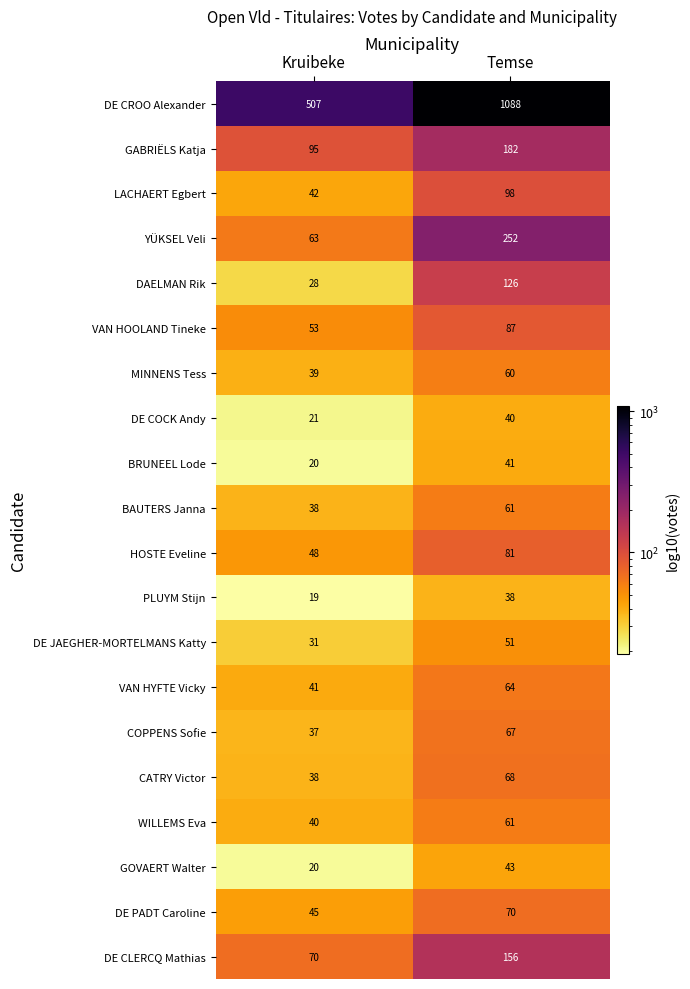

The VAN HYFTE Vicky series shows 41 at Kruibeke. True or false?

True